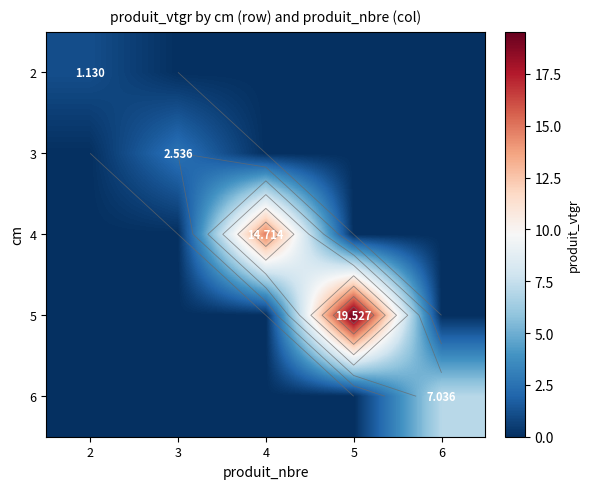

Which label corresponds to the largest value in the chart?

5